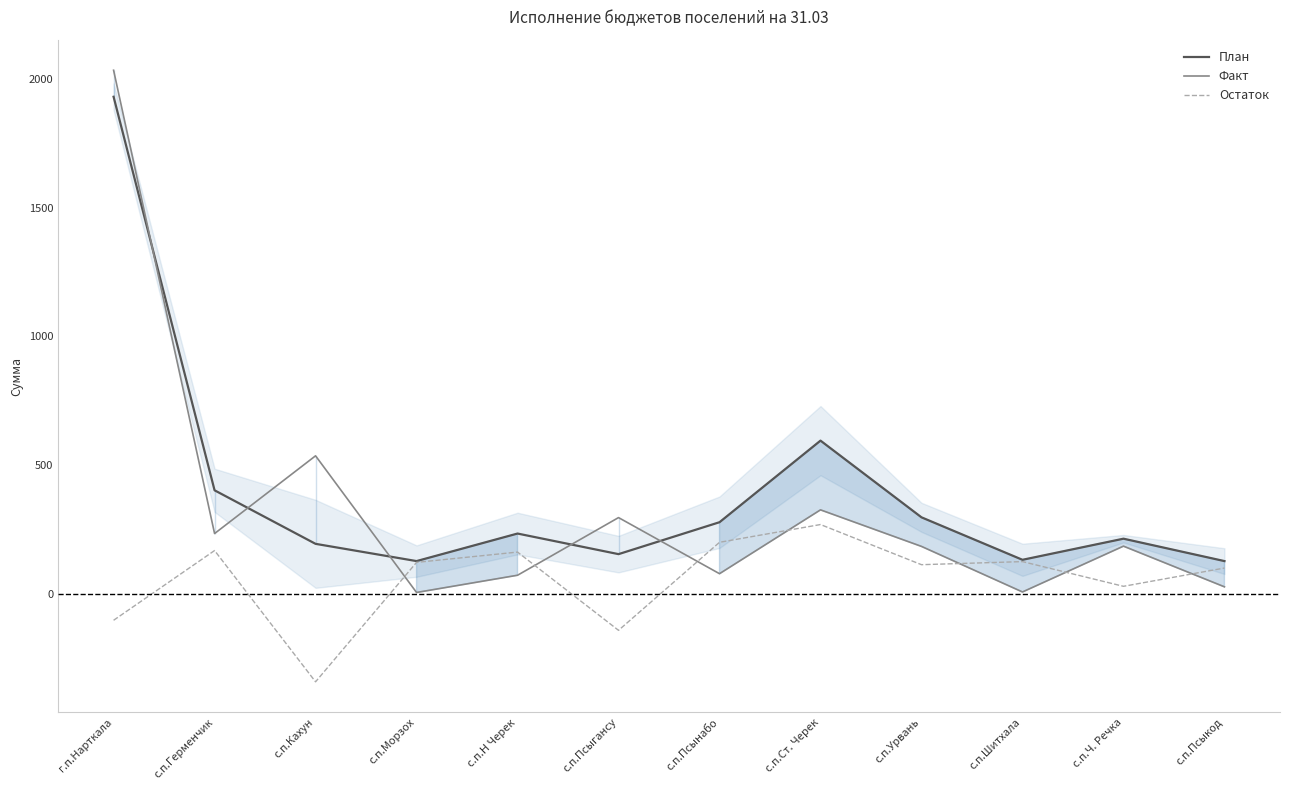

Between с.п.Герменчик and с.п.Кахун, which series saw the biggest shift?

Остаток